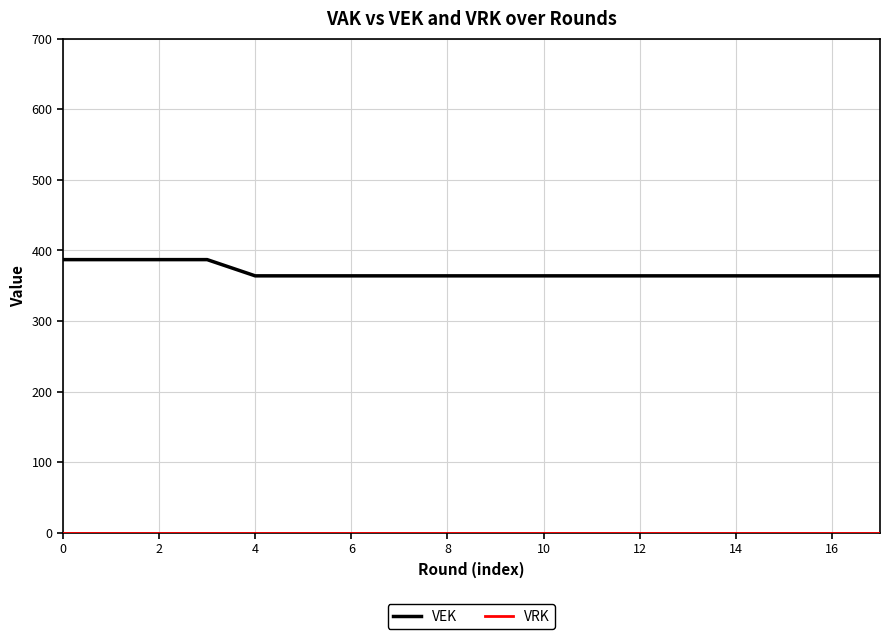

What is the difference between the maximum and minimum values in the VEK series?

23